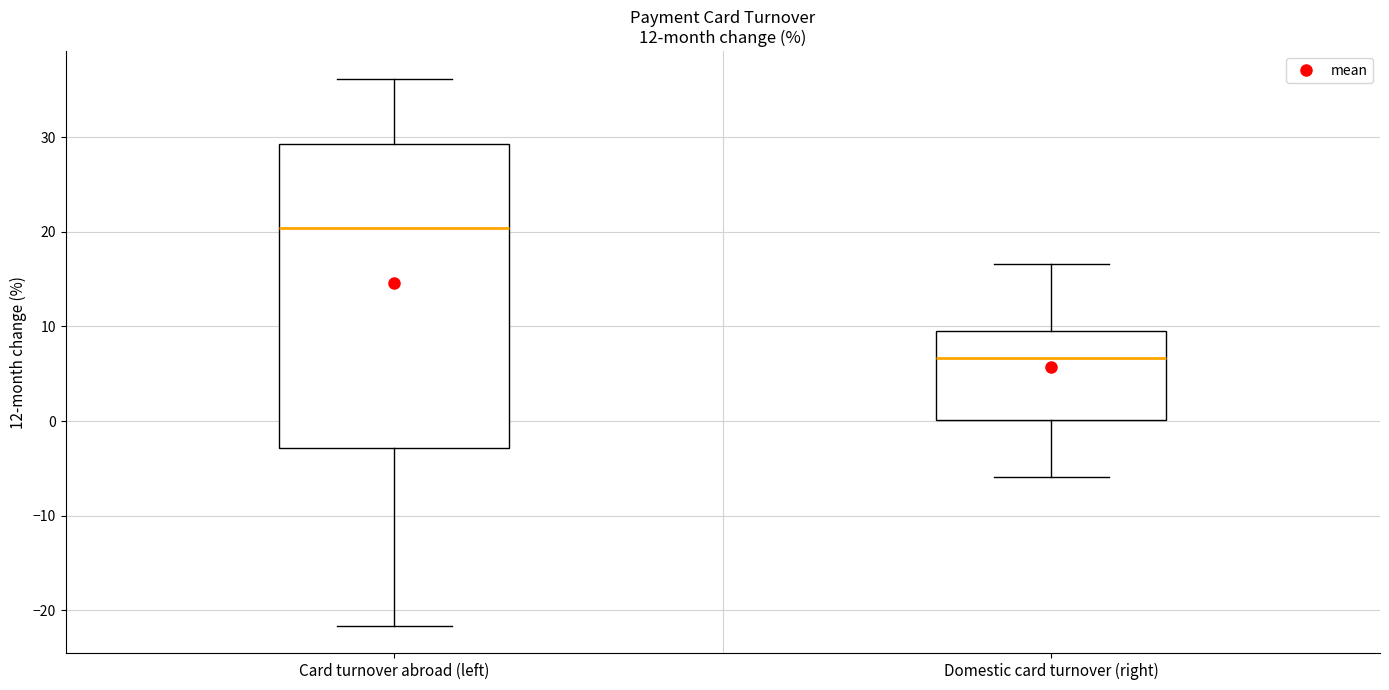

Reading left to right, transcribe this box plot: for each box, give where its median line is, the range the box spans, and where its two whiskers end, as read against the y-axis. The values are not printed on the chart, so give them approximately, as read against the axis.

Card turnover abroad (left): median 20, box -3 to 29, whiskers -22 to 36
Domestic card turnover (right): median 7, box 0 to 10, whiskers -6 to 17